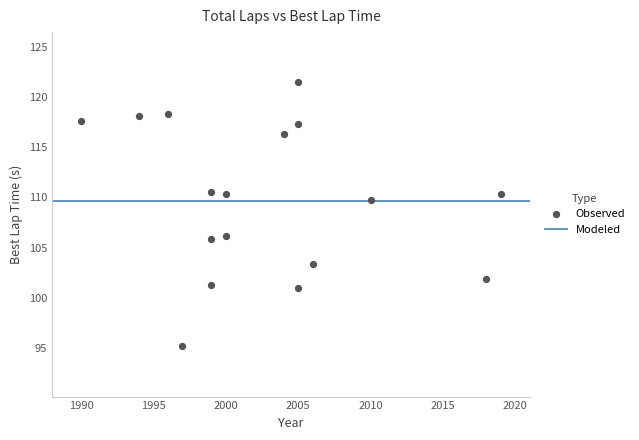

What is the range of X values (max minus min)?

29.0